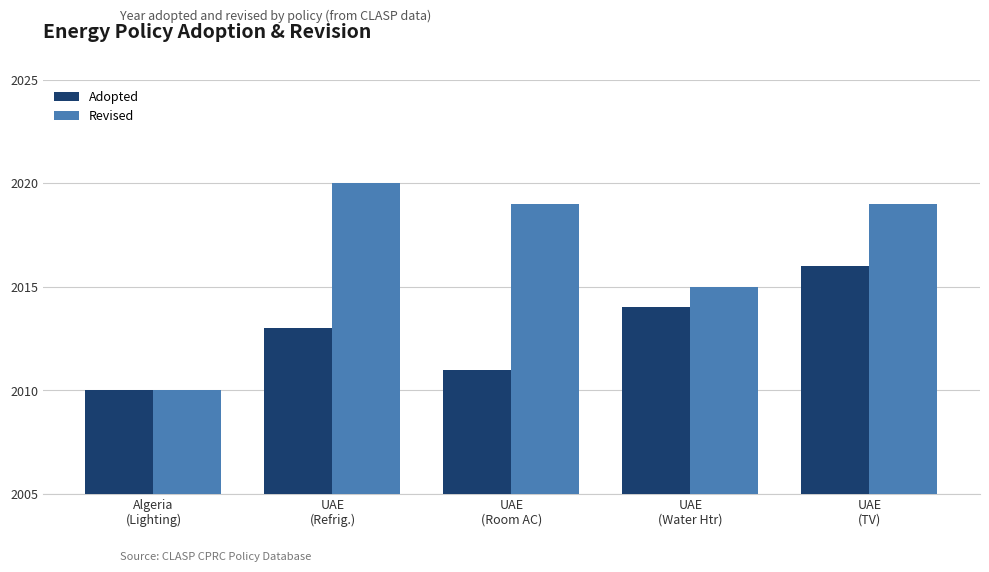

Are the bars horizontal?

No